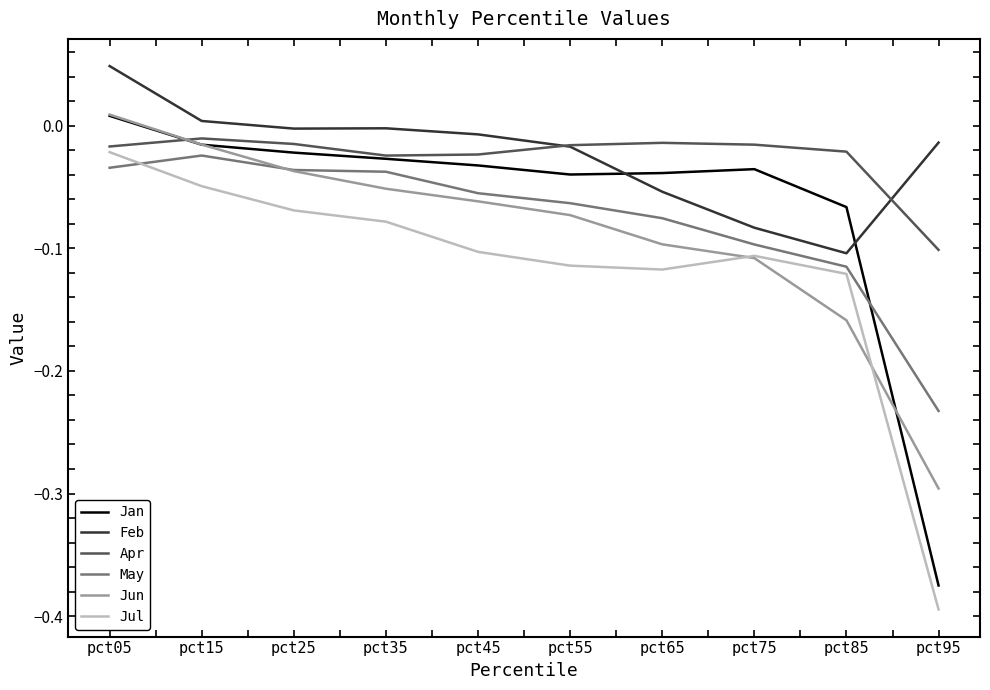

The Feb series shows -0.0 at pct25. True or false?

True